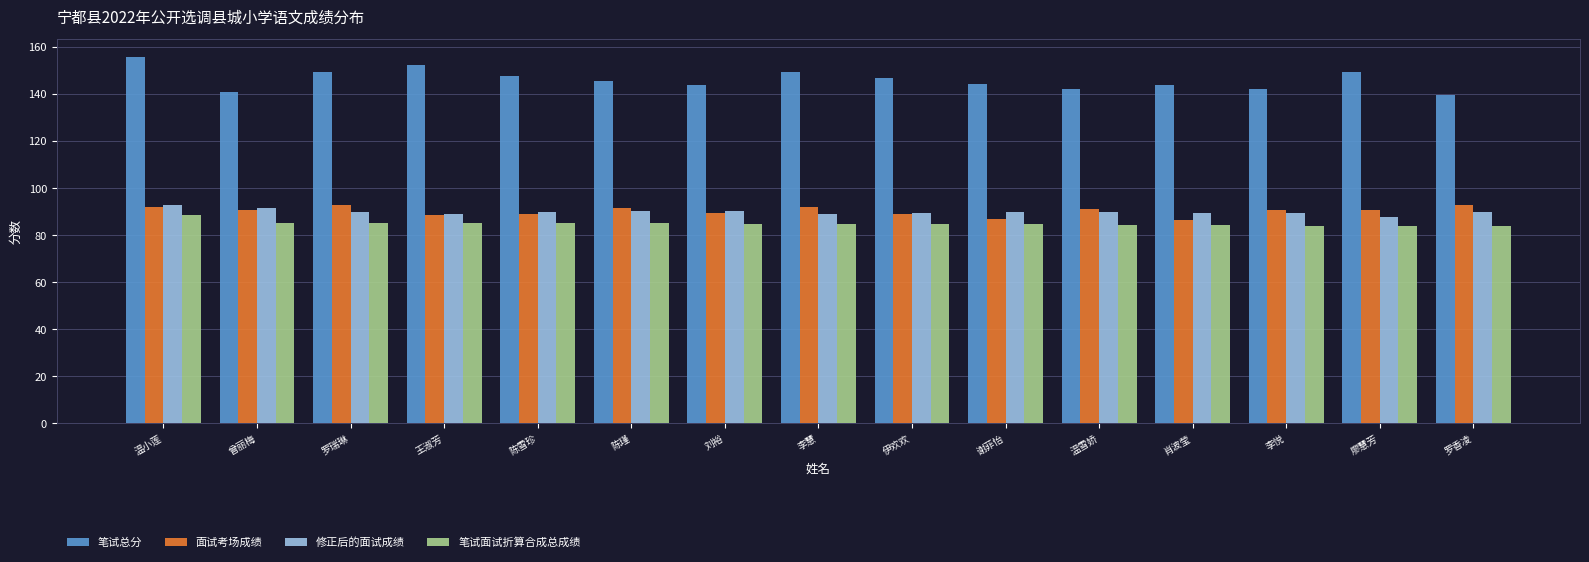

Count the number of categories in the chart.

15